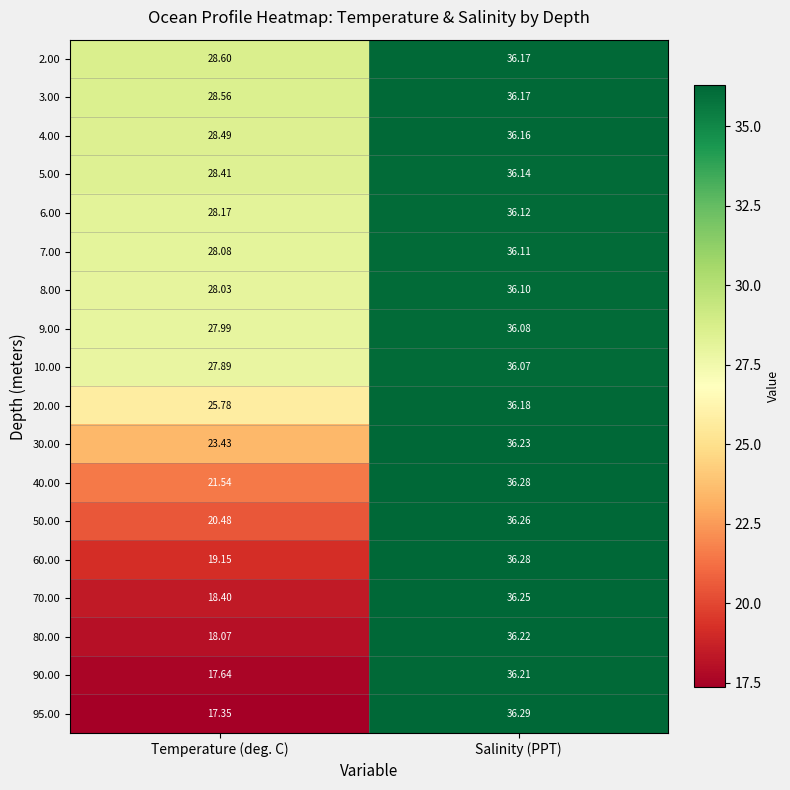

Where does the 90.00 series first go above 36?

Salinity (PPT)